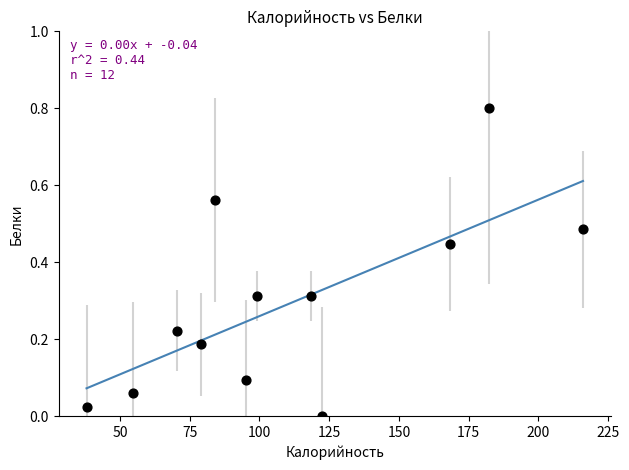

What is the range of Y values (max minus min)?

0.8